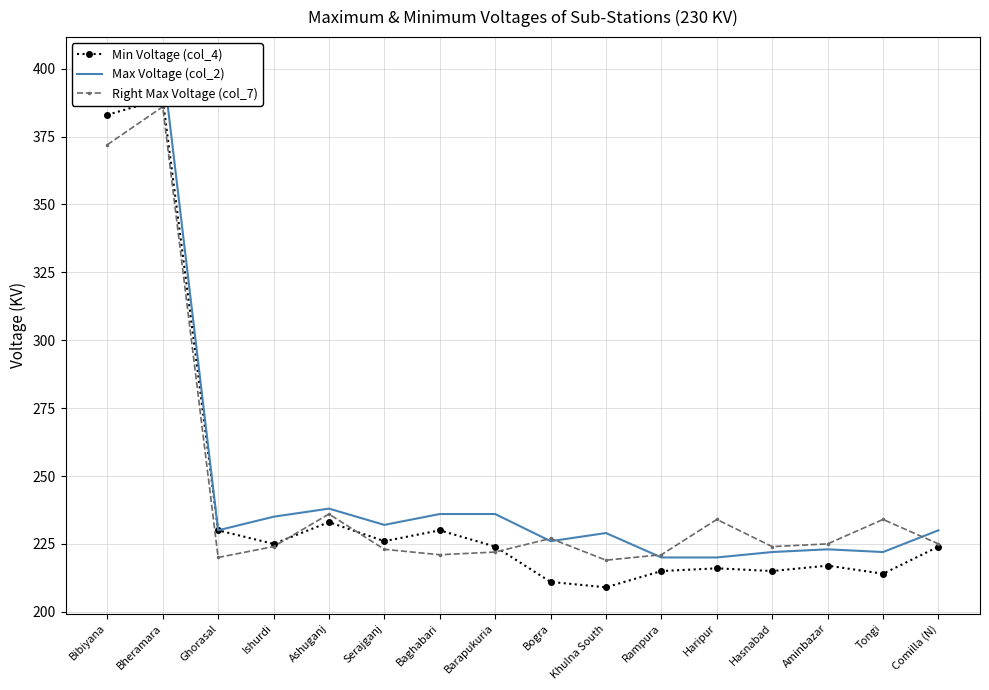

Rank the series by their maximum value, from lowest to highest.

Right Max Voltage (col_7), Min Voltage (col_4), Max Voltage (col_2)